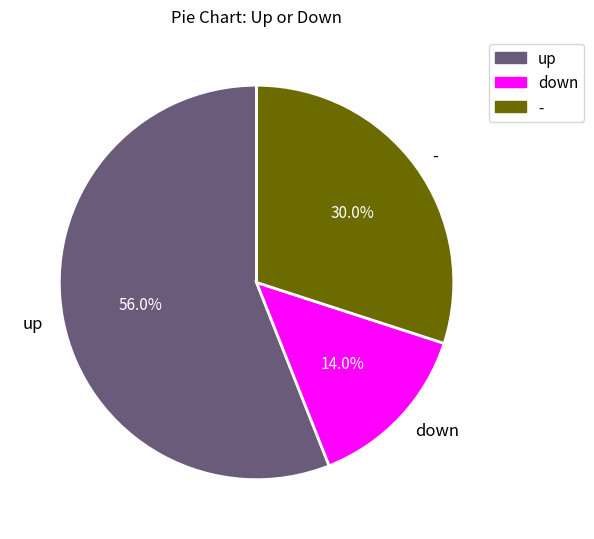

Count the number of slices in the pie.

3